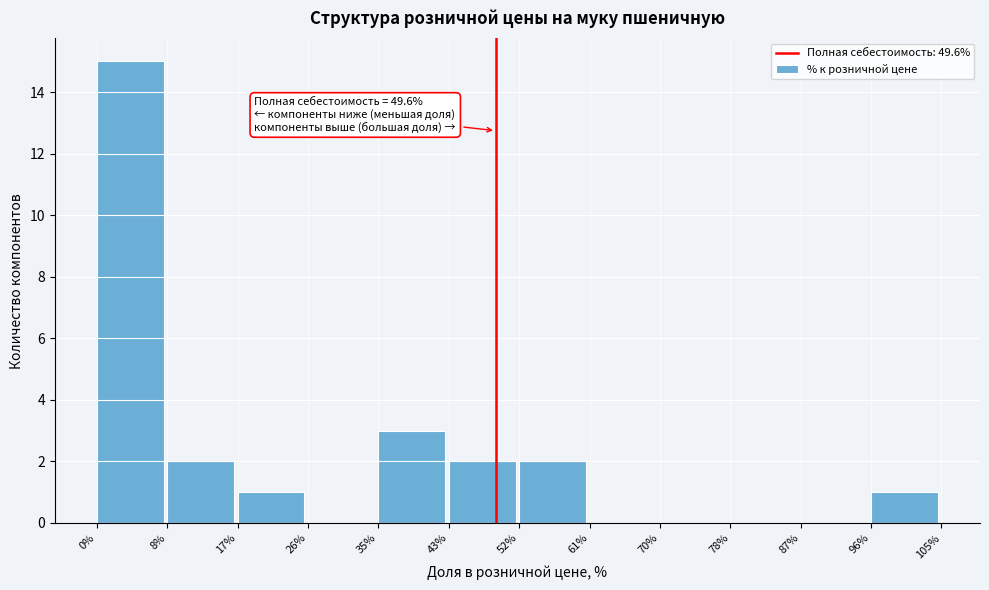

Over which range of the x-axis is the bar tallest?

0% to 8%